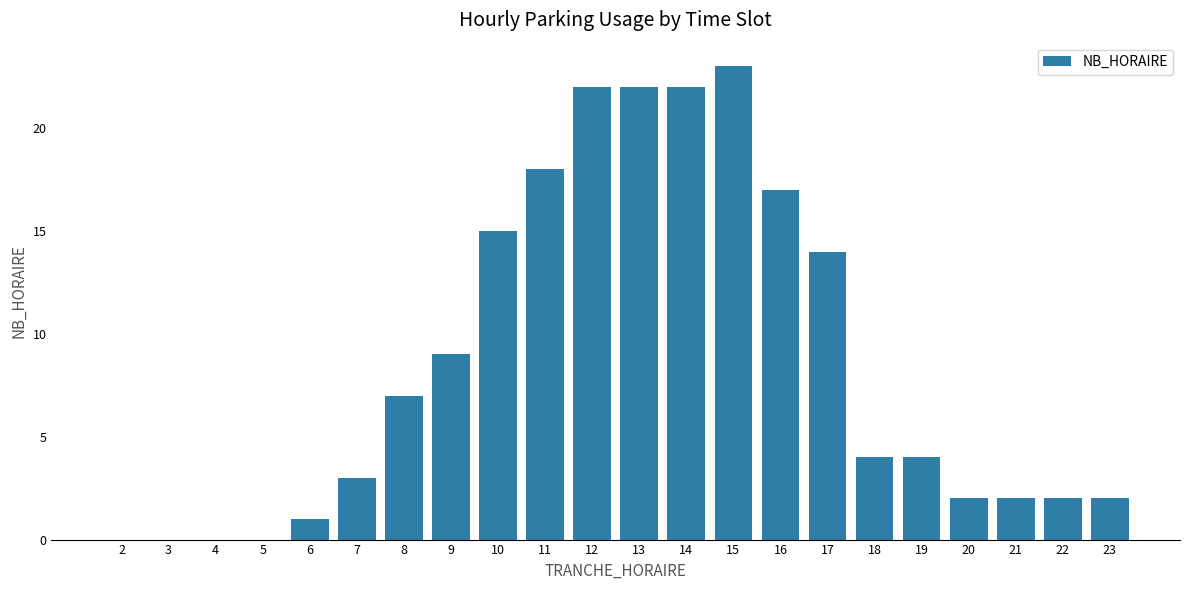

What is the sum of all values?

189